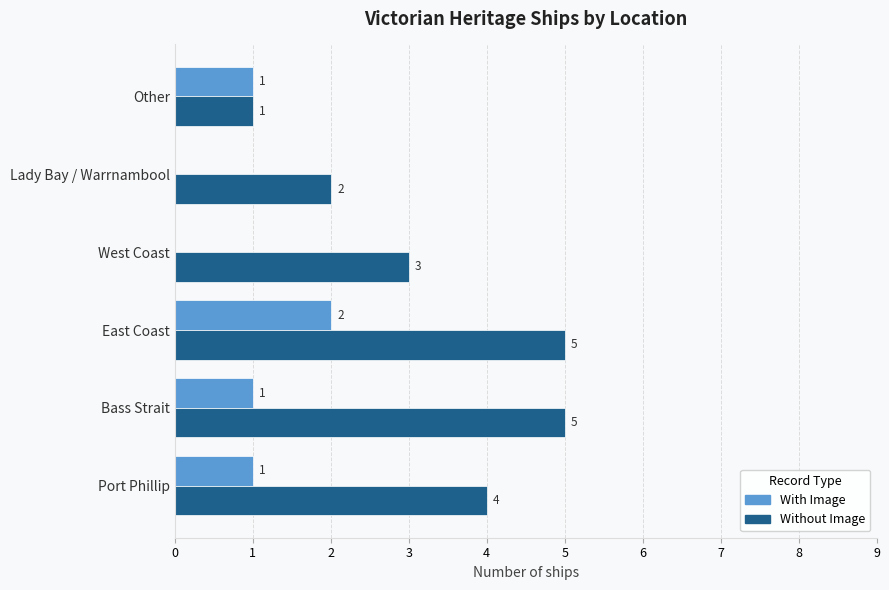

What is the sum of all With Image values?

5